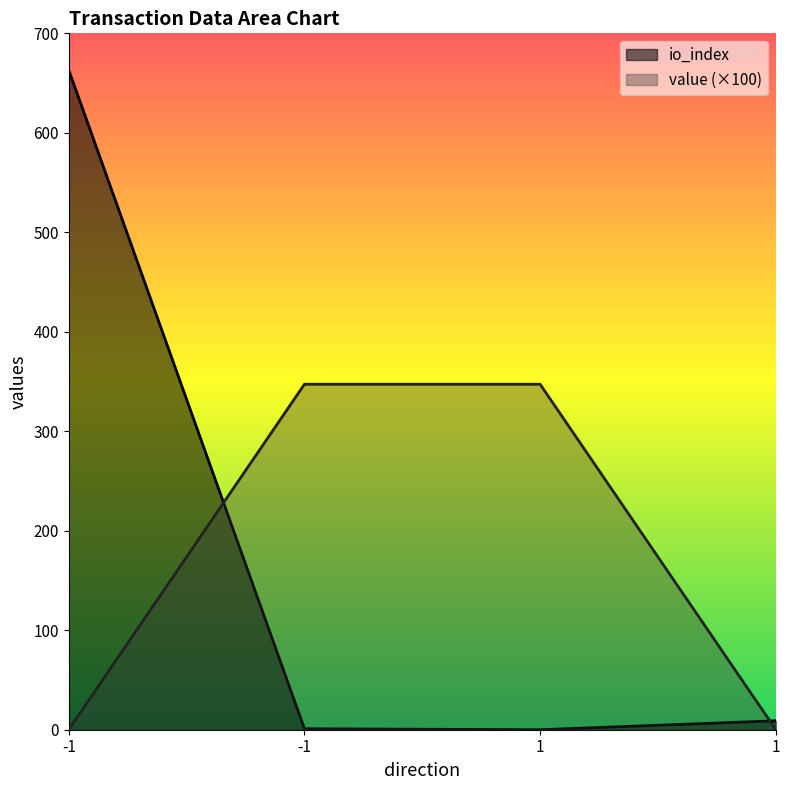

At 1, list the series in order from smallest to largest.

io_index, value